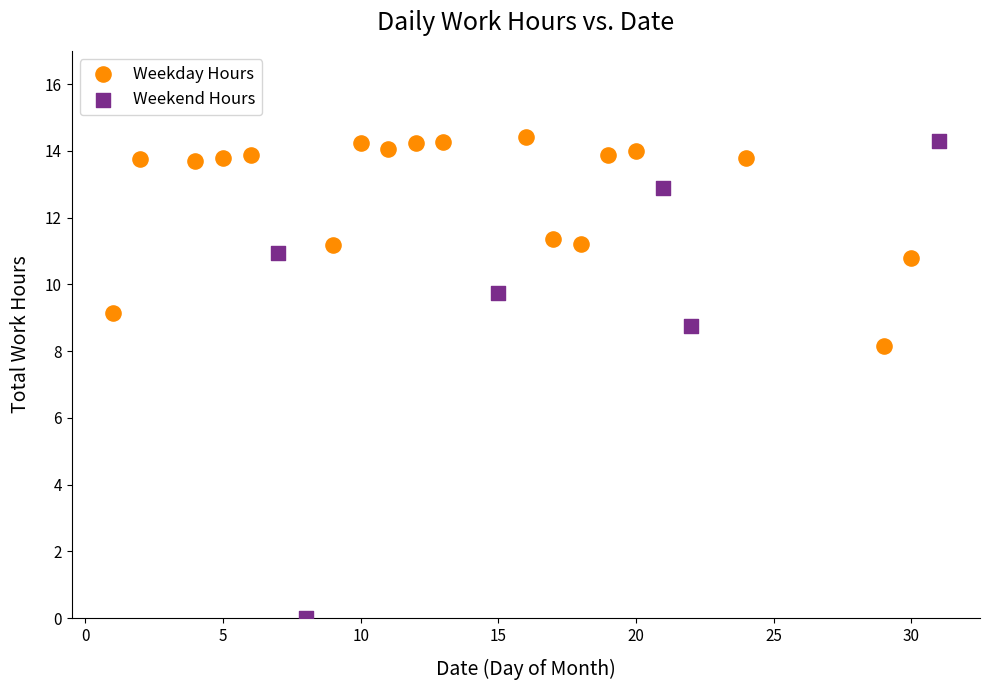

Which series has the largest Y range (max minus min)?

Weekend Hours